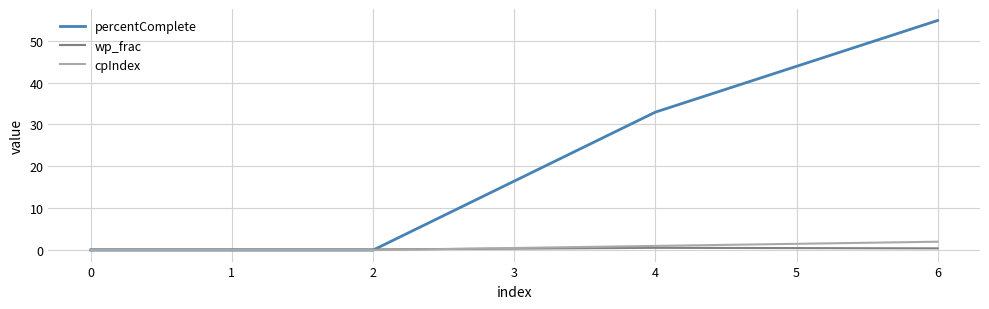

True or false: wp_frac has a value of 0.2 at 2.

True